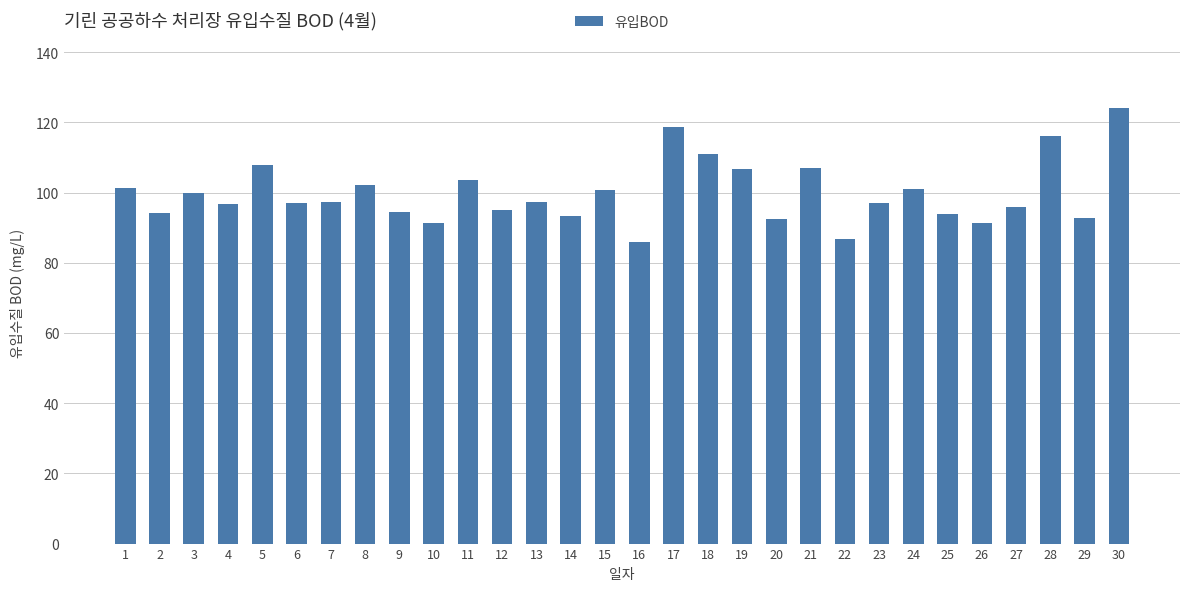

At which category does the chart reach its peak across all series?

30